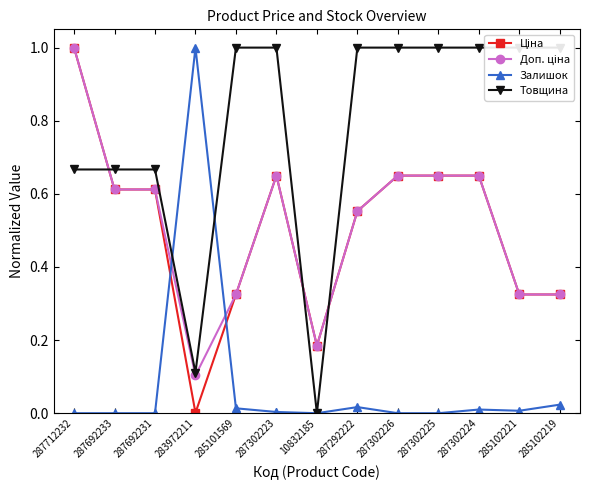

What is the value of the Товщина point at the 1st from the left?

0.7